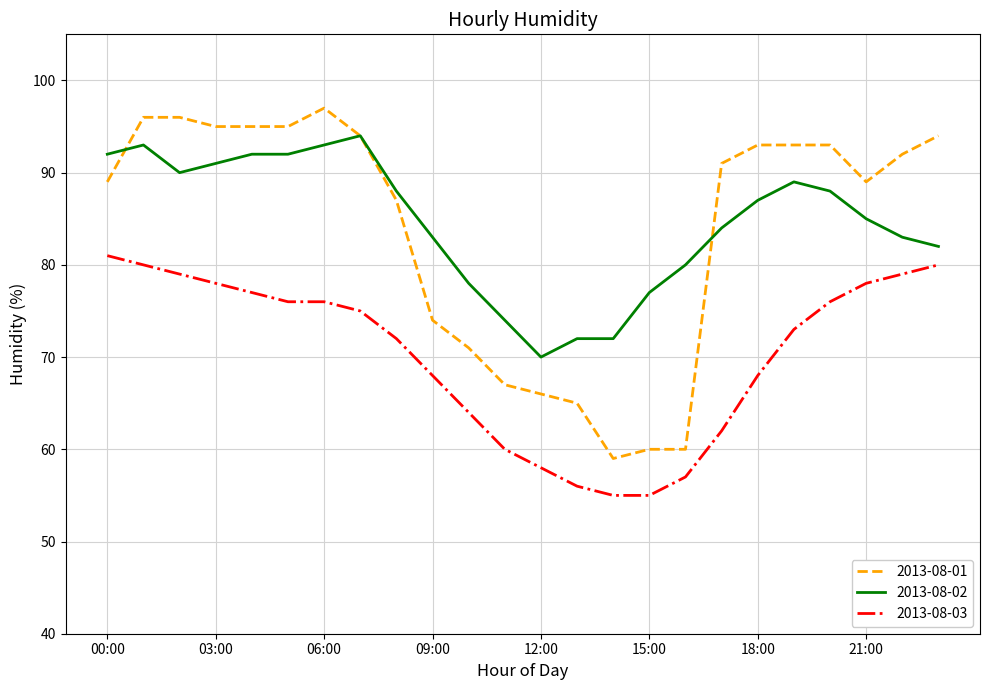

List the series in order of their peak value, lowest first.

2013-08-03, 2013-08-02, 2013-08-01